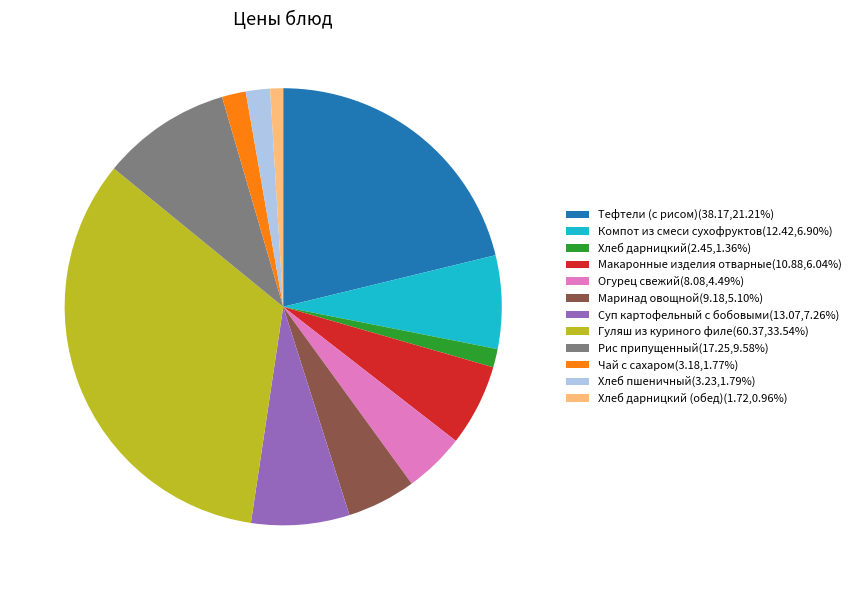

What is the ratio of the value at Суп картофельный с бобовыми(13.07,7.26%) to the value at Хлеб дарницкий(2.45,1.36%)?

5.3